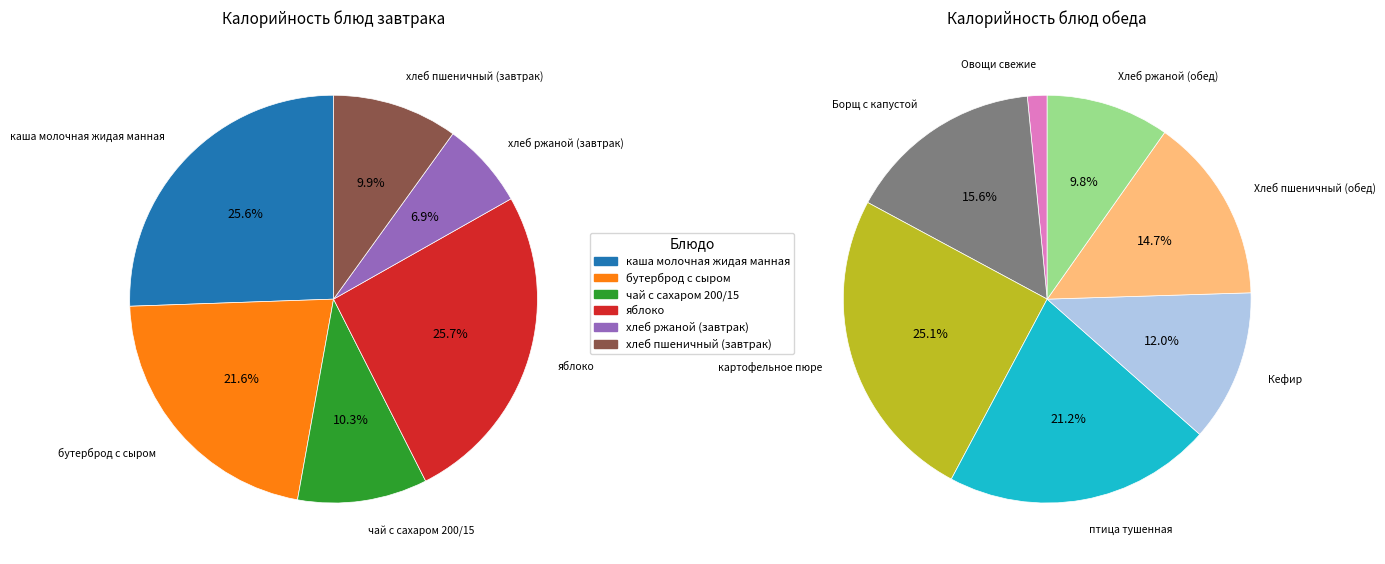

Which slice is the smallest?

Овощи свежие